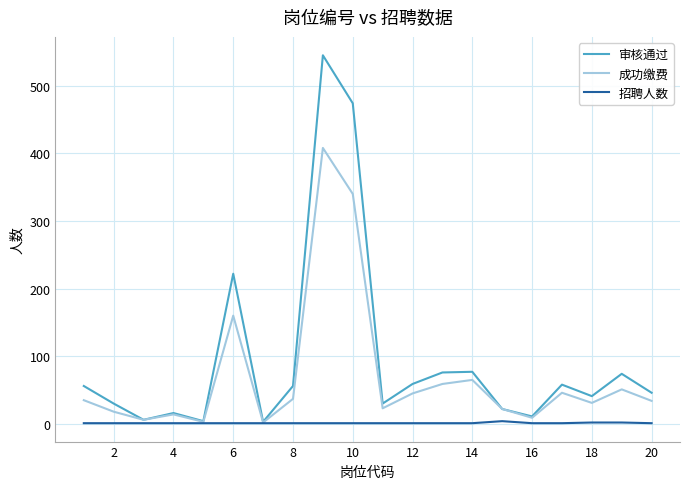

Which series has the largest total across all categories?

审核通过